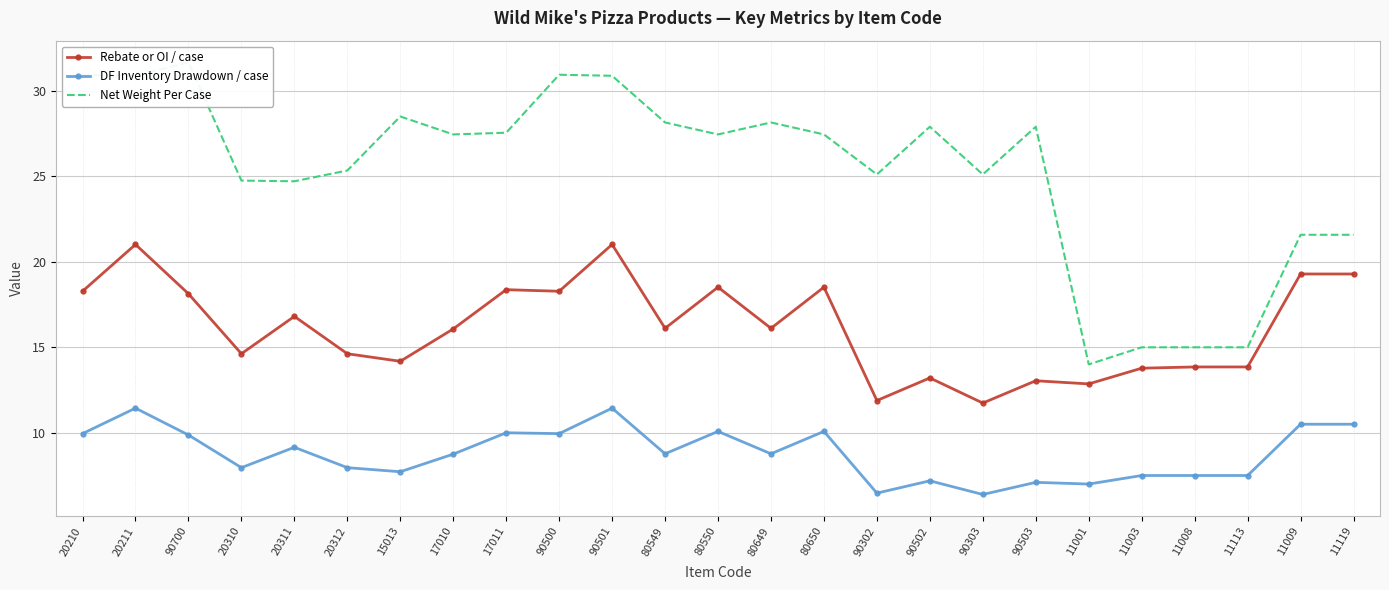

True or false: Net Weight Per Case has more than 1 points higher than both neighbors.

True